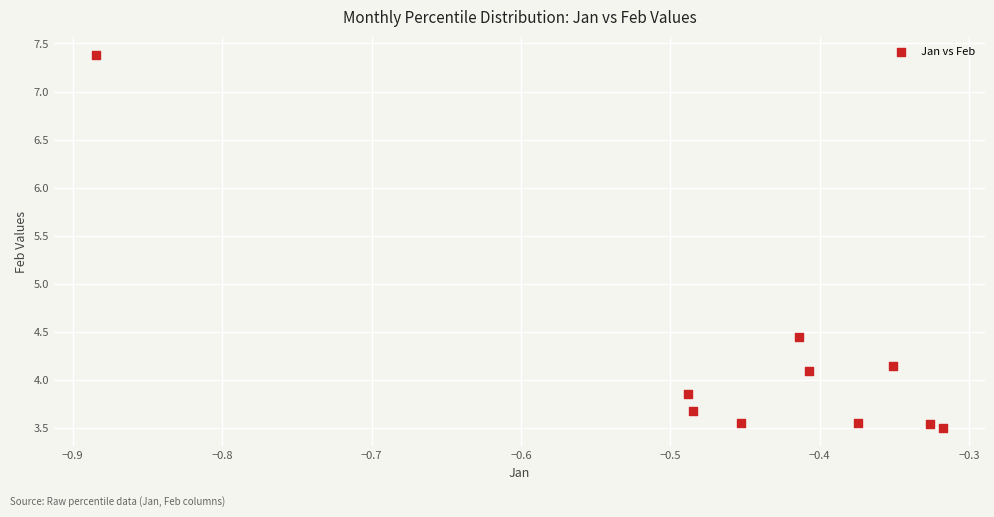

What is the range of X values (max minus min)?

0.6